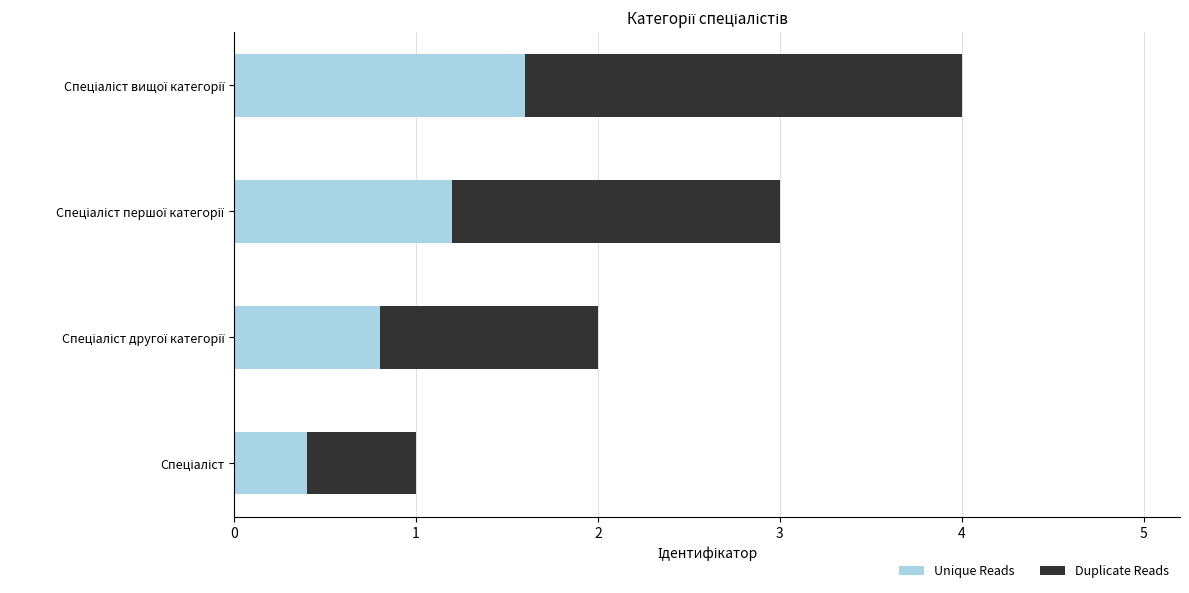

What is the sum of all Duplicate Reads values?

6.0